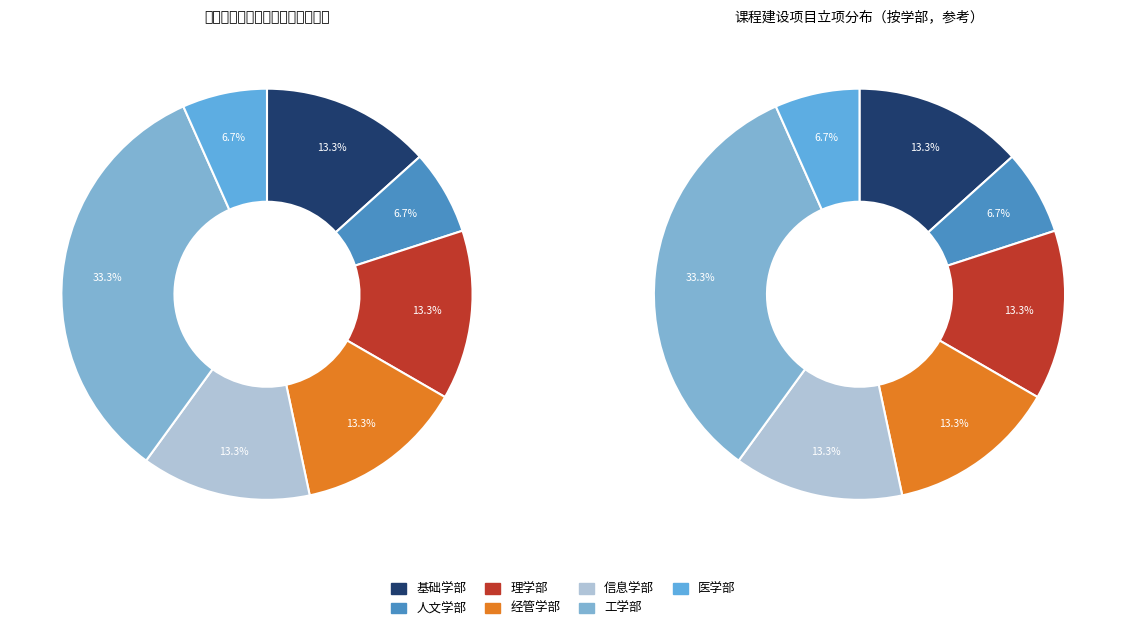

True or false: 基础学部 accounts for 13% of the total.

True